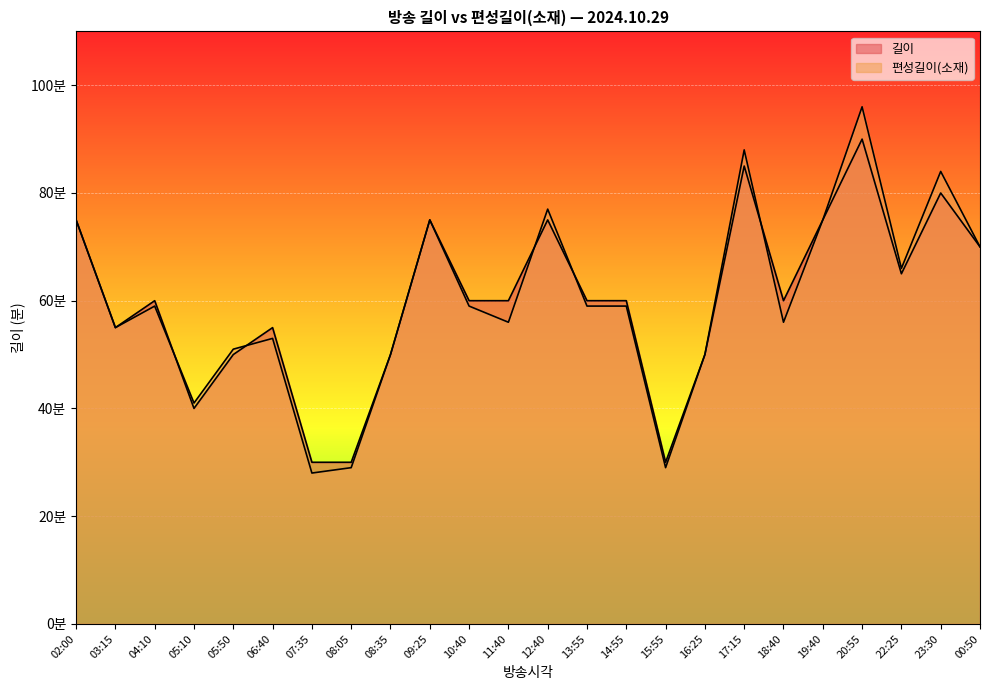

Read the 편성길이(소재) value at 00:50.

70